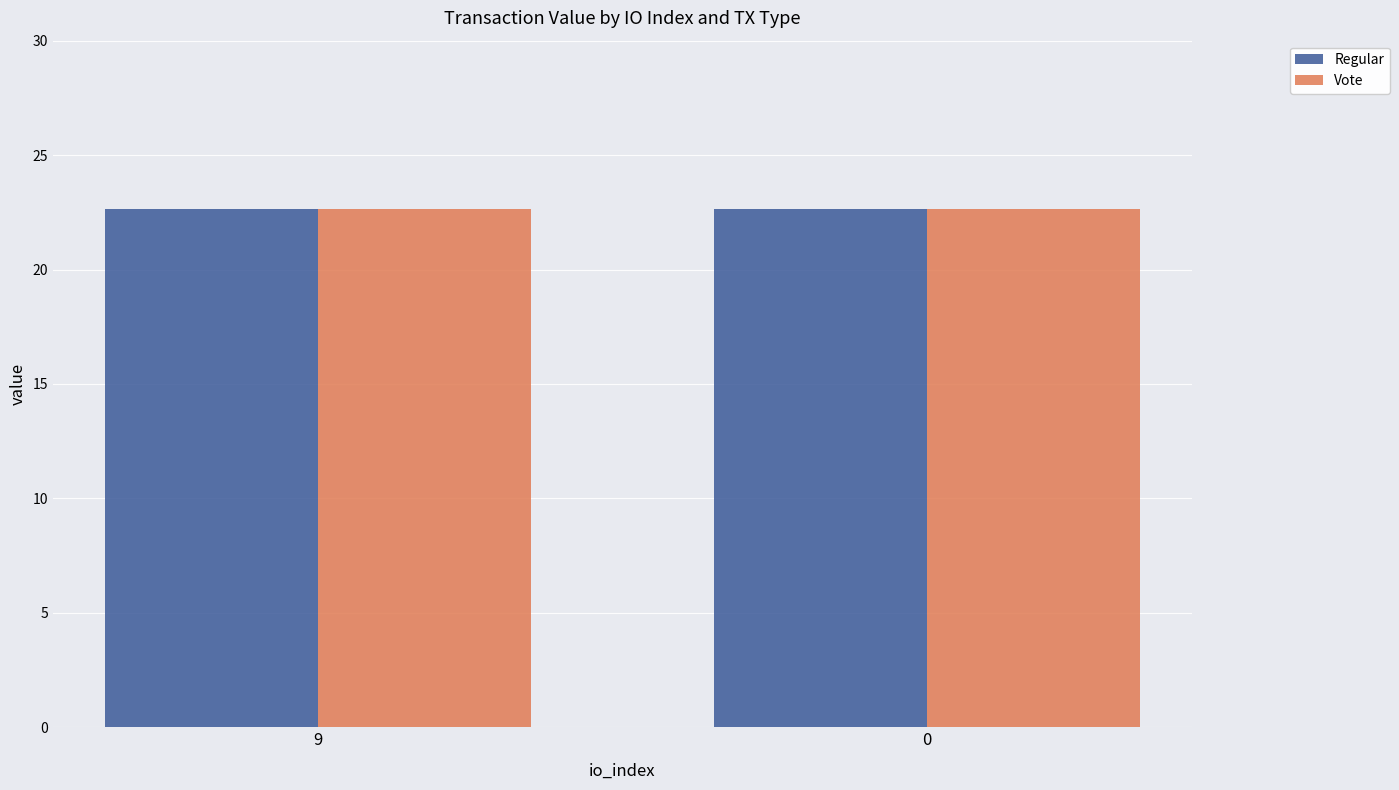

What is the average value of the Vote series?

22.6